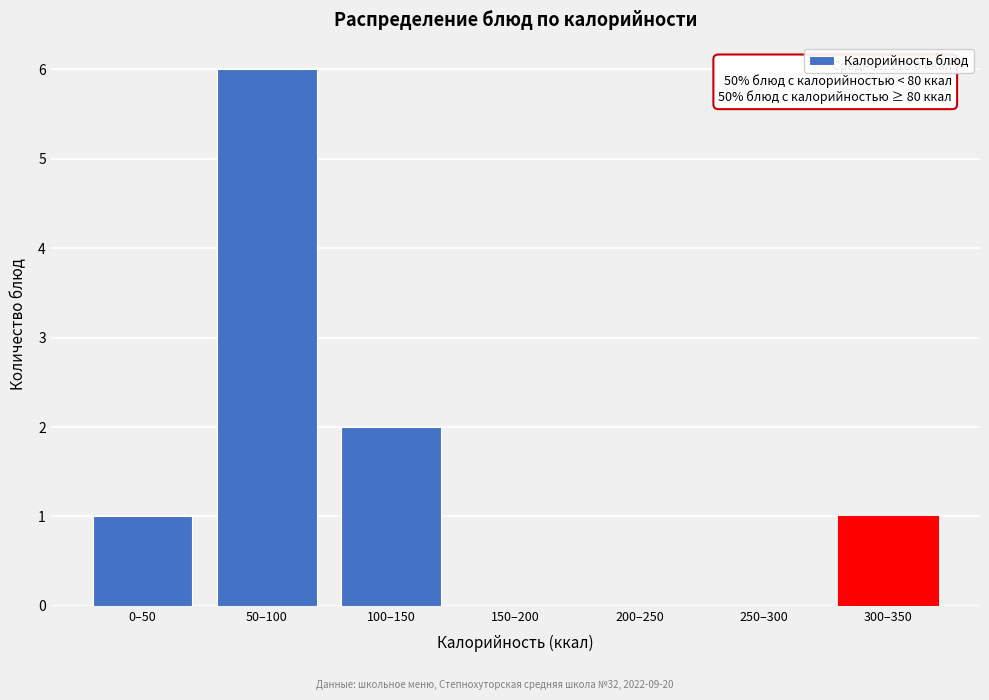

Reading right to left, list all the values displayed in this chart.

300–350=1	250–300=0	200–250=0	150–200=0	100–150=2	50–100=6	0–50=1